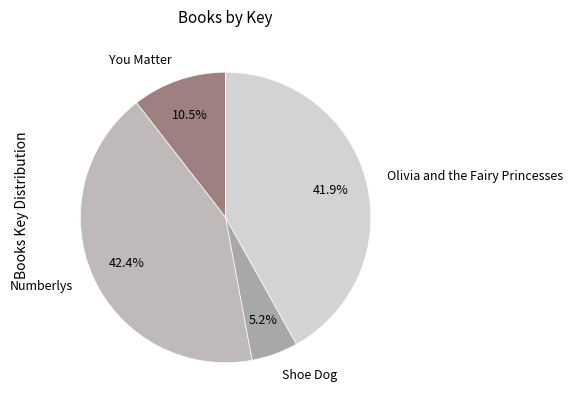

Which slice is the largest?

Numberlys